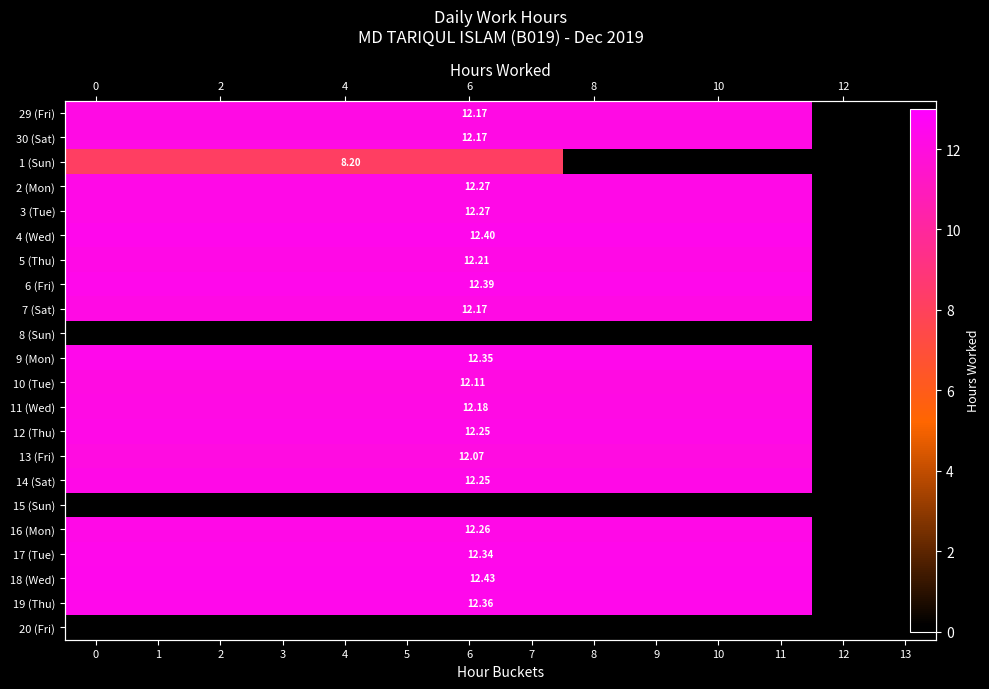

Rank the series by their maximum value, from highest to lowest.

18 (Wed), 4 (Wed), 6 (Fri), 19 (Thu), 9 (Mon), 17 (Tue), 2 (Mon), 3 (Tue), 16 (Mon), 12 (Thu), 14 (Sat), 5 (Thu), 11 (Wed), 29 (Fri), 30 (Sat), 7 (Sat), 10 (Tue), 13 (Fri), 1 (Sun), 8 (Sun), 15 (Sun), 20 (Fri)